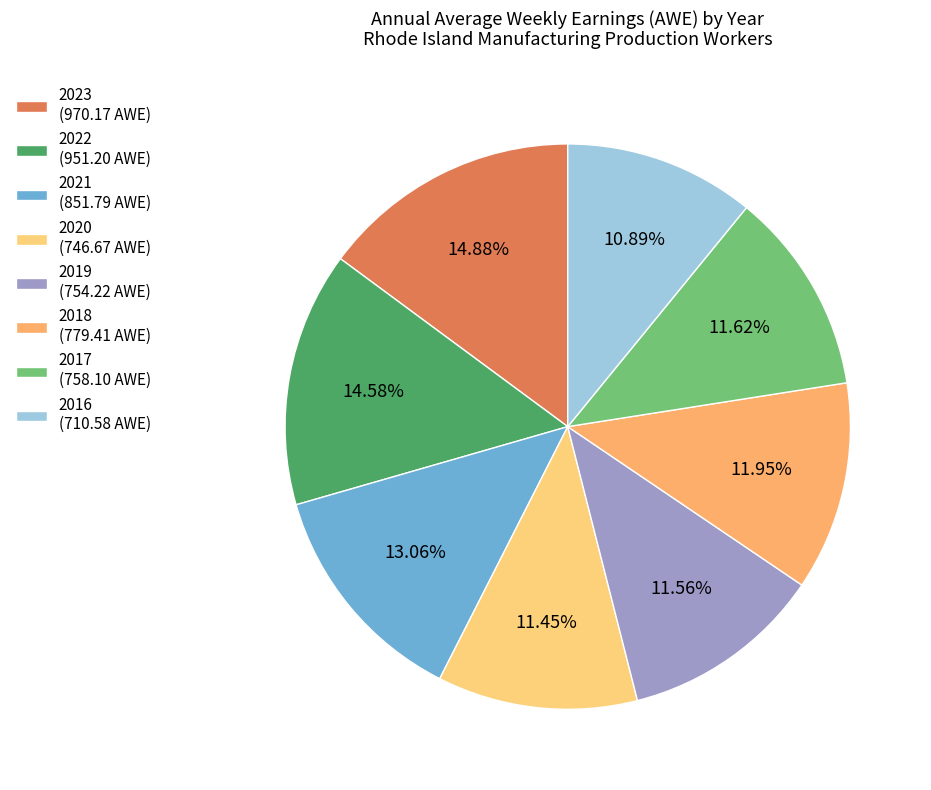

To the nearest percent, what portion does 2016 represent?

11%